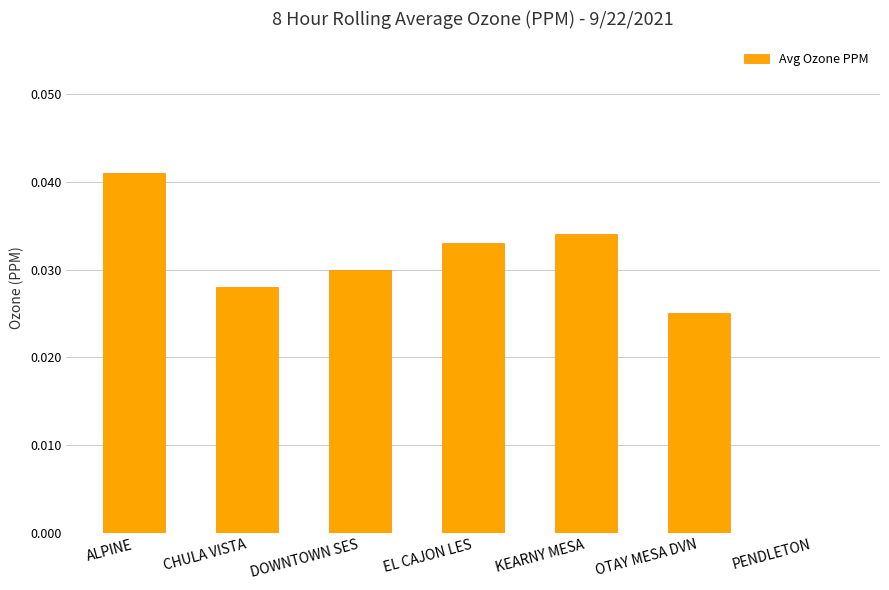

The chart shows a value of 0.0 at PENDLETON. True or false?

True